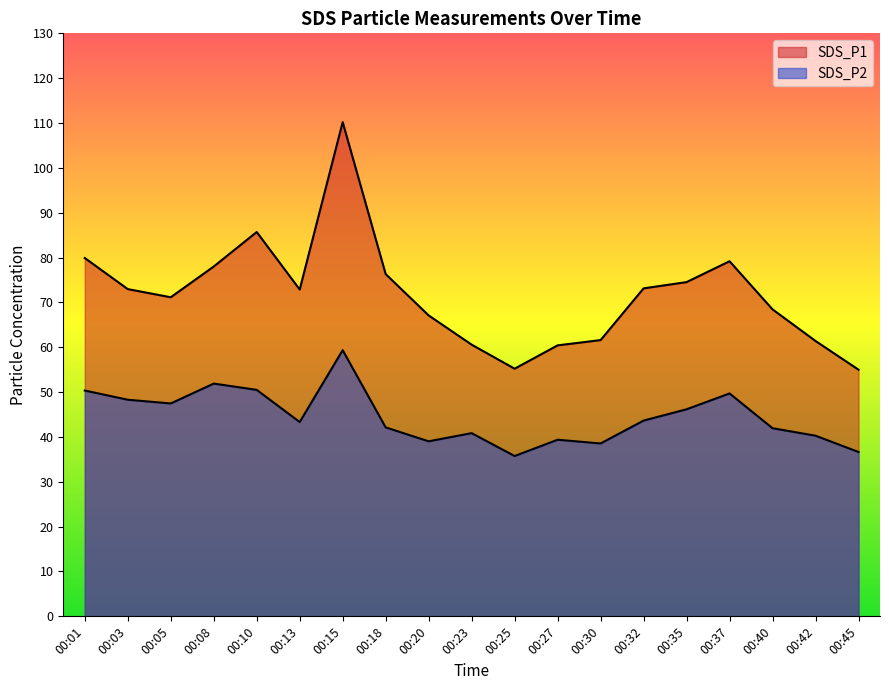

What are all the series names shown in the legend?

SDS_P1, SDS_P2